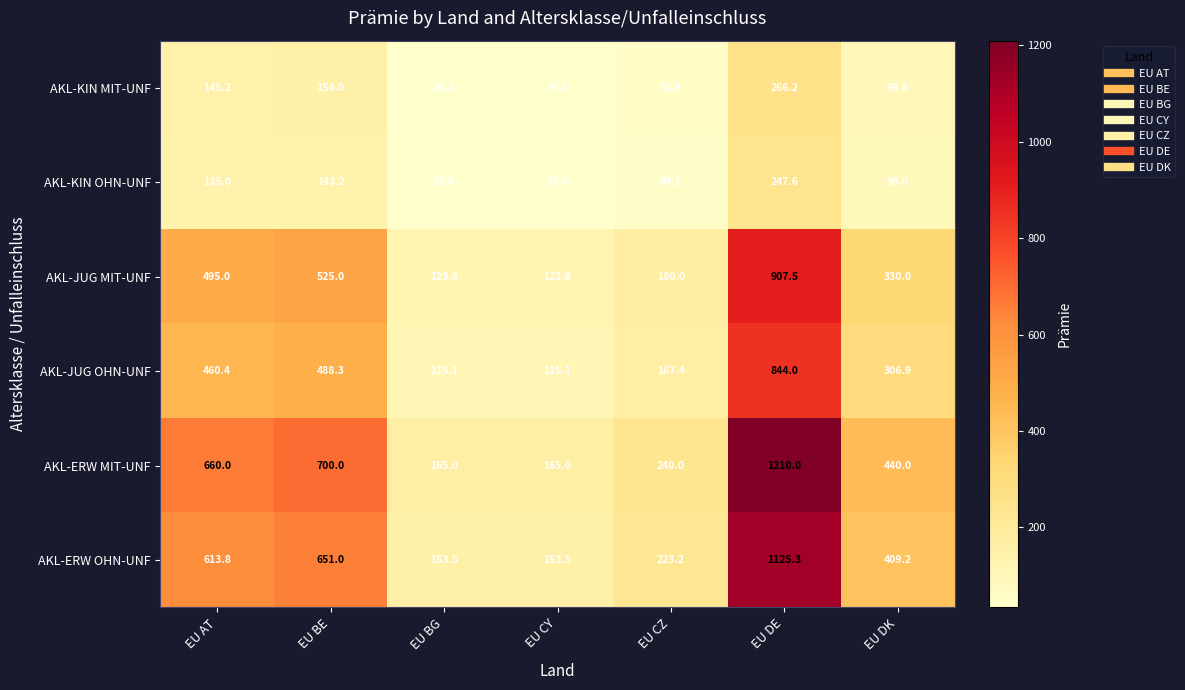

What is the average value of the AKL-JUG OHN-UNF series?

356.7